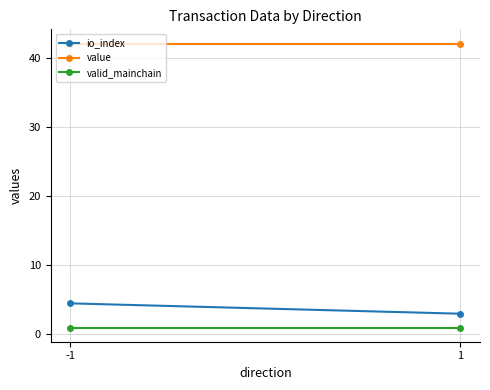

Count the number of categories in the chart.

2